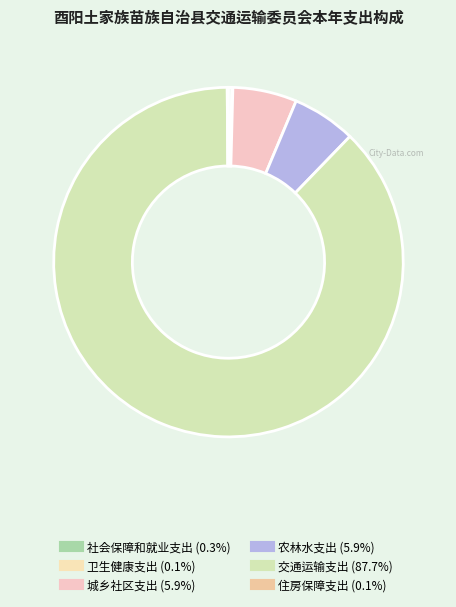

Does 卫生健康支出 represent more than half of the total?

No